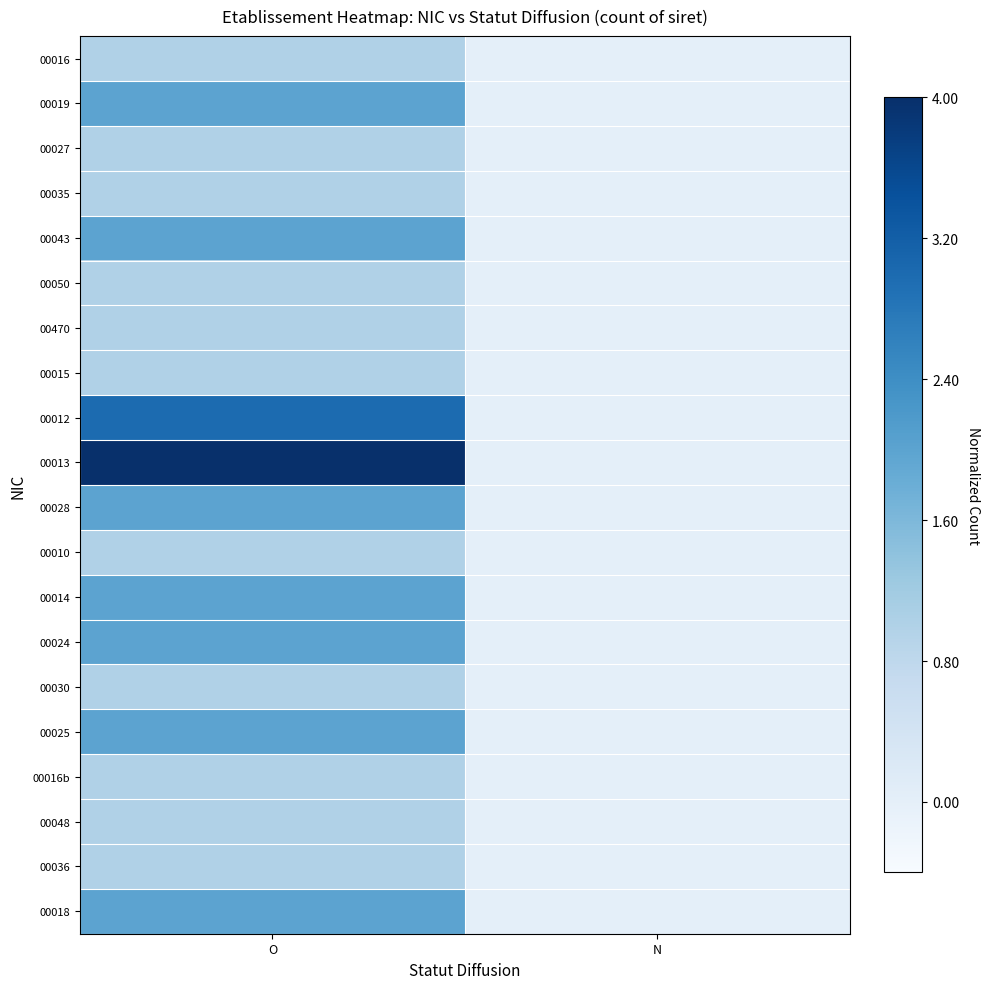

At which category does the chart reach its peak across all series?

O